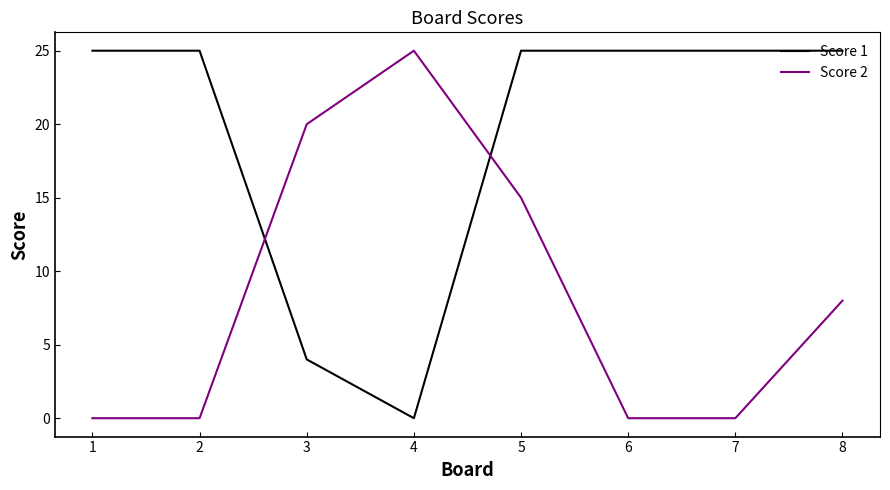

True or false: Score 2 has more than 0 points higher than both neighbors.

True